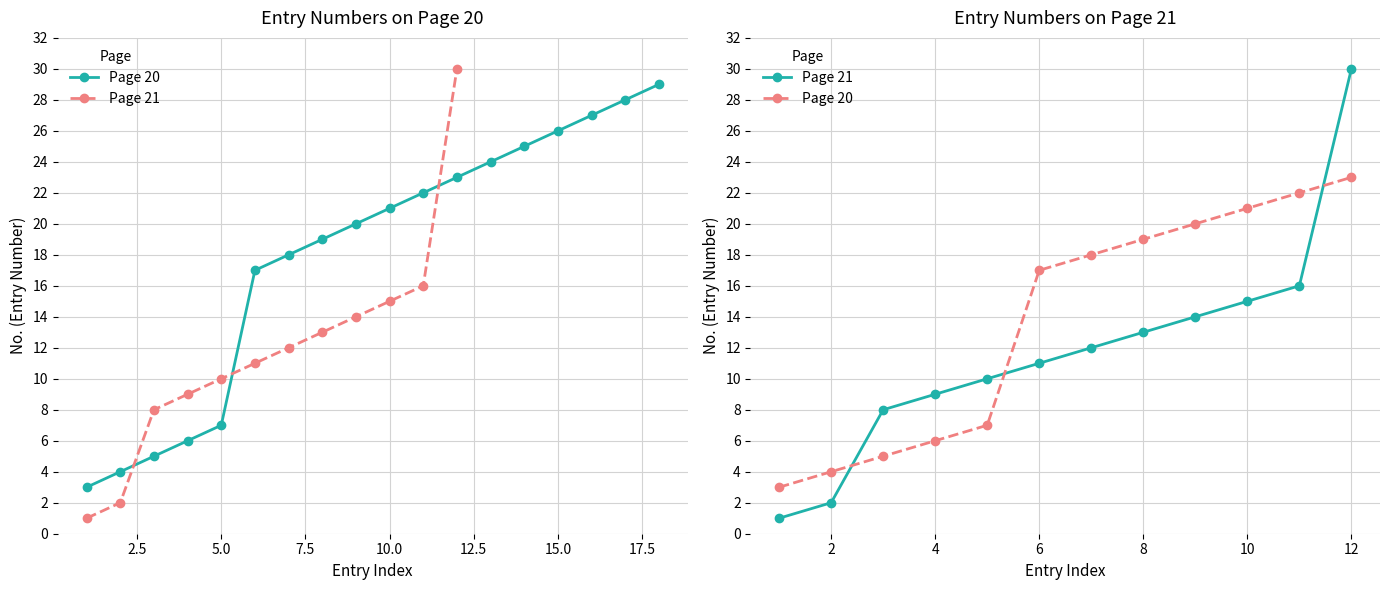

What are all the series names shown in the legend?

Page 20, Page 21